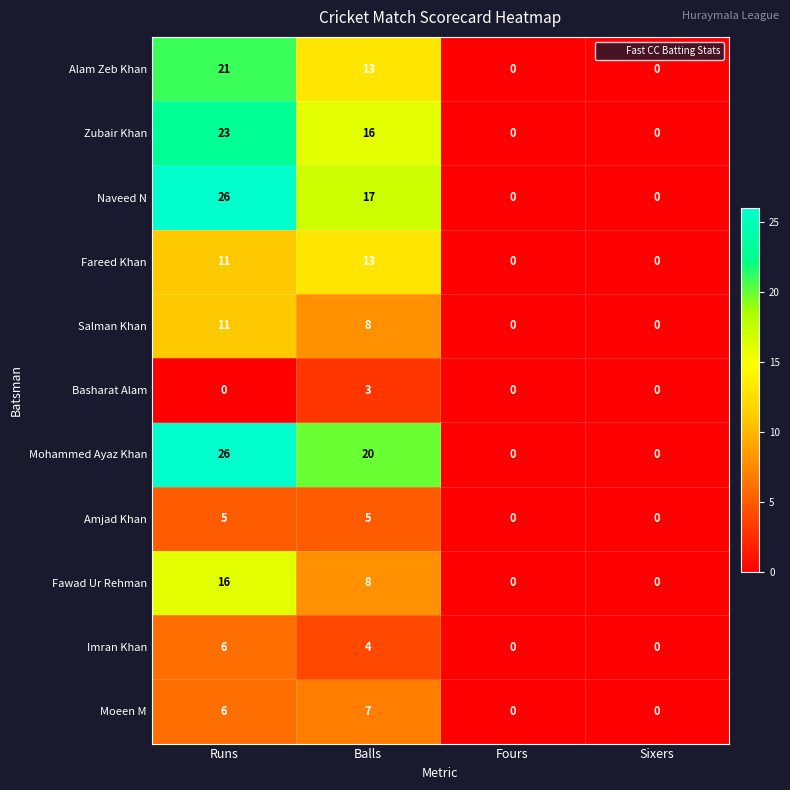

The Fawad Ur Rehman series shows 16 at Runs. True or false?

True